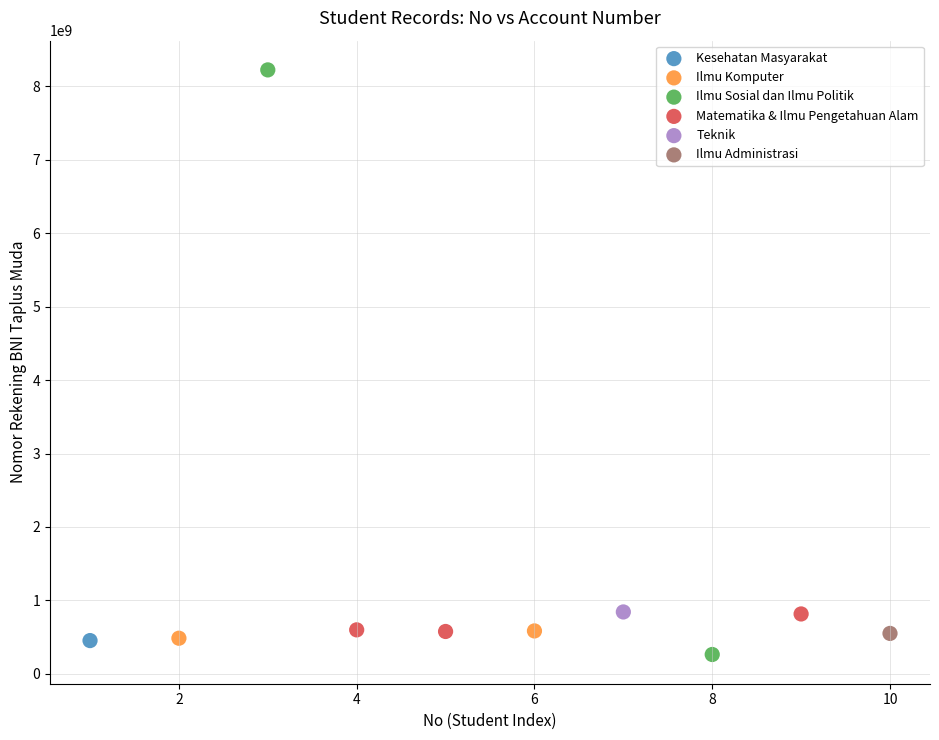

What are all the series names shown in the legend?

Kesehatan Masyarakat, Ilmu Komputer, Ilmu Sosial dan Ilmu Politik, Matematika & Ilmu Pengetahuan Alam, Teknik, Ilmu Administrasi